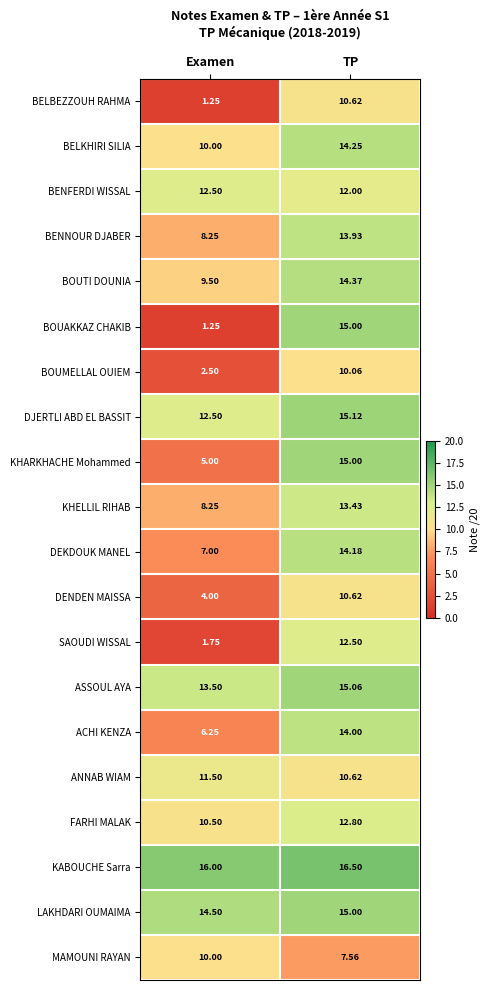

List the labels in order of FARHI MALAK value, smallest first.

Examen, TP